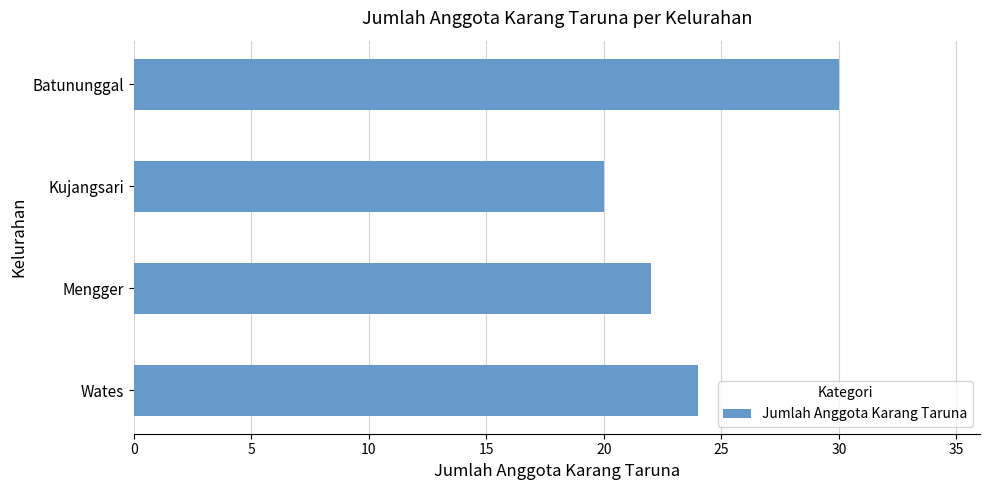

What is the value of the 4th bar from the top?

24